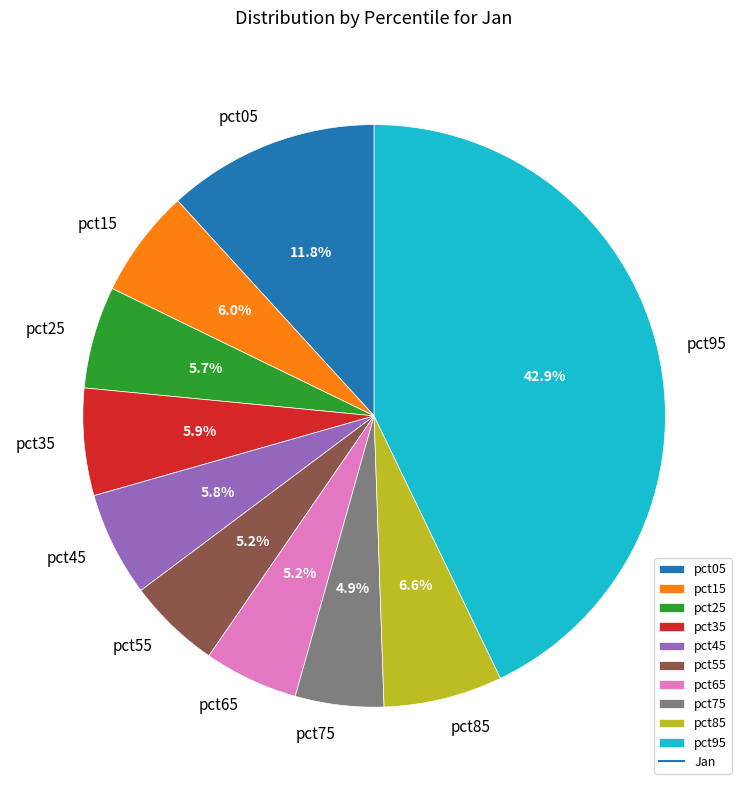

Is it true that pct15 is 12% of the pie?

False